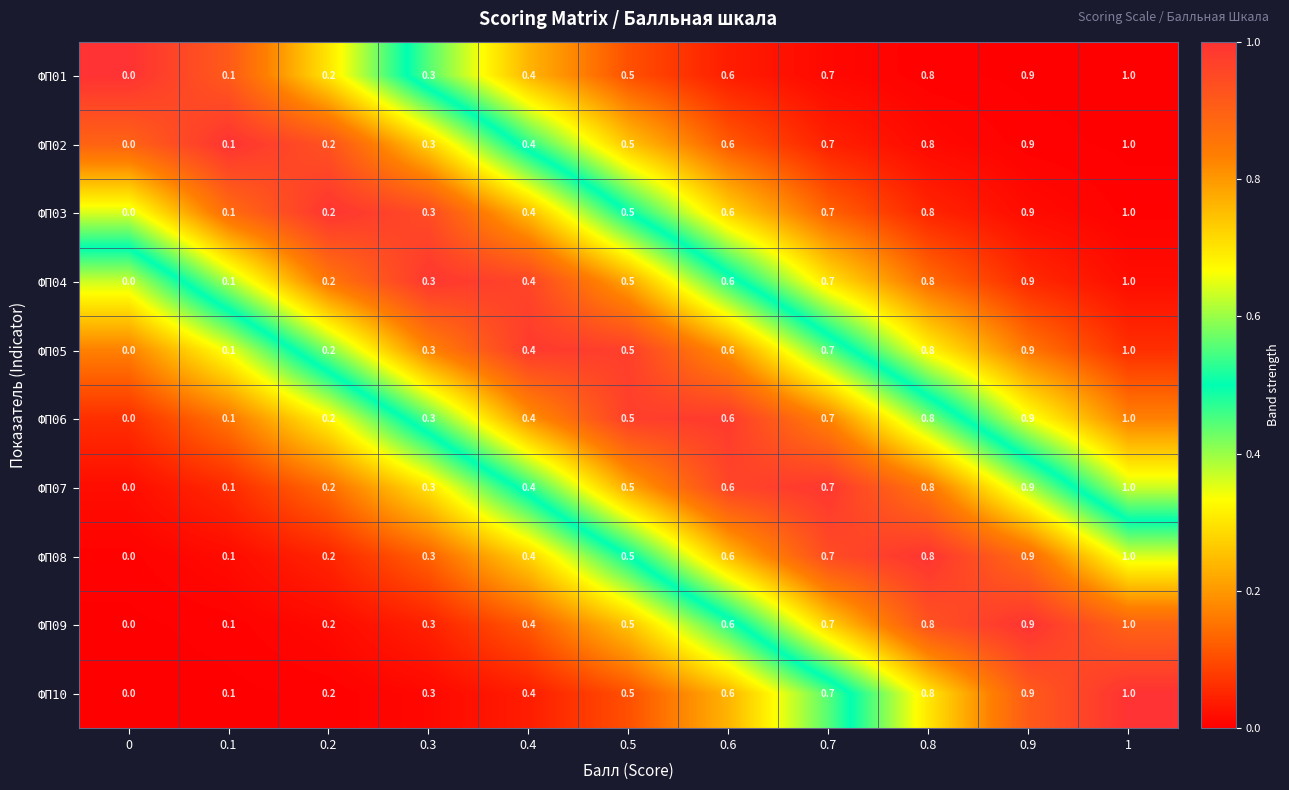

Which category has the lowest value across all series?

0